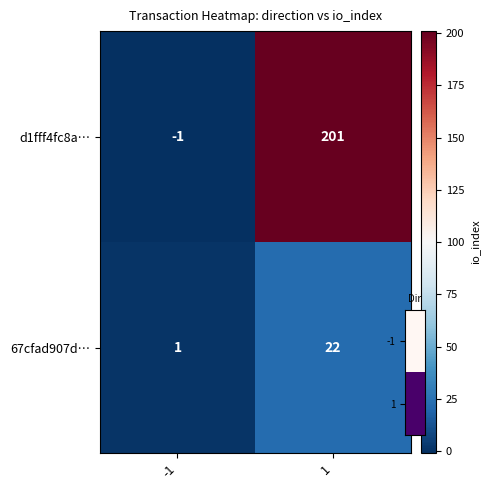

What is the smallest value displayed?

-1